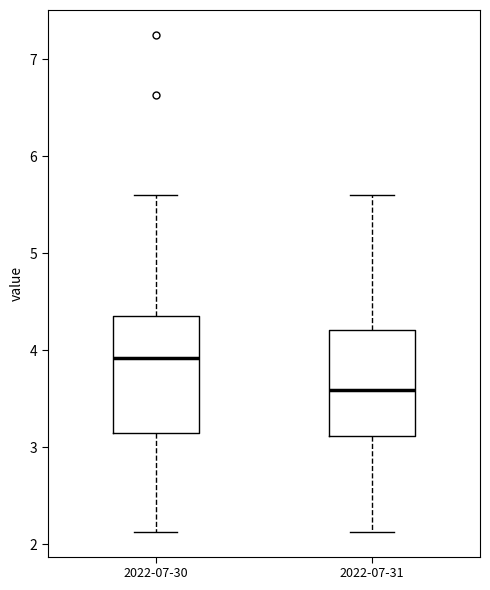

Where does the upper whisker of the box for 2022-07-31 end on the y-axis? The values are not printed on the chart, so give them approximately, as read against the axis.

5.6